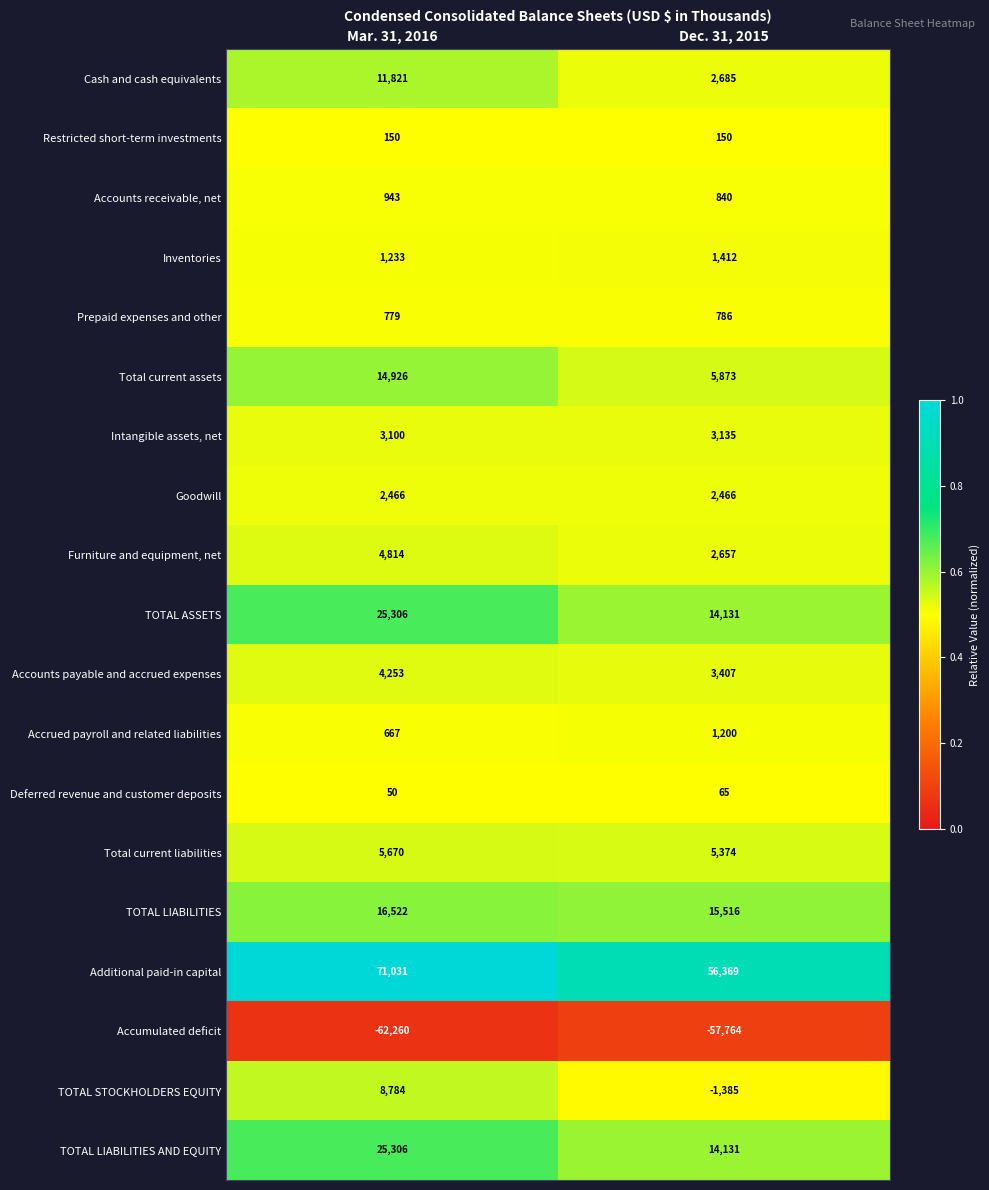

What value does the Deferred revenue and customer deposits series have at Dec. 31, 2015, to the nearest 5?

65